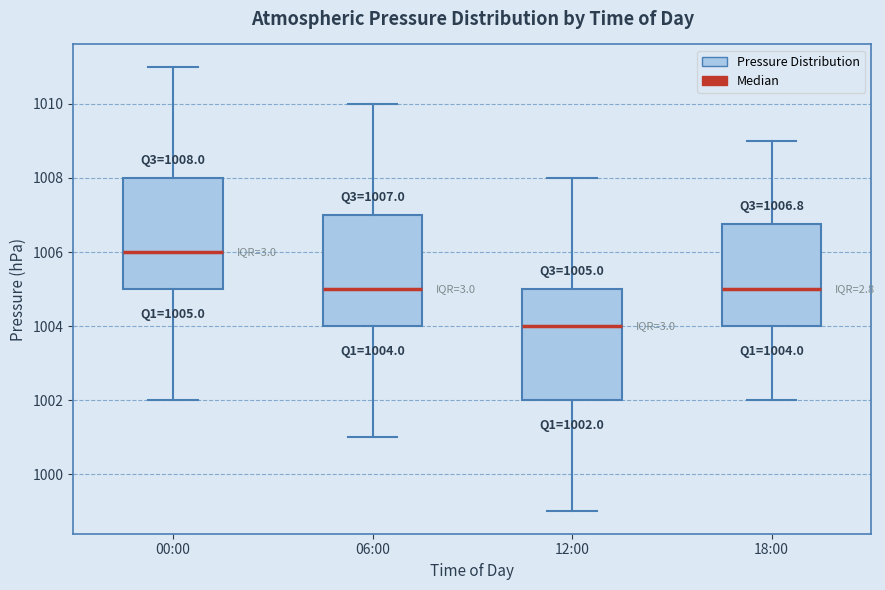

Which box's median line is the lowest?

12:00